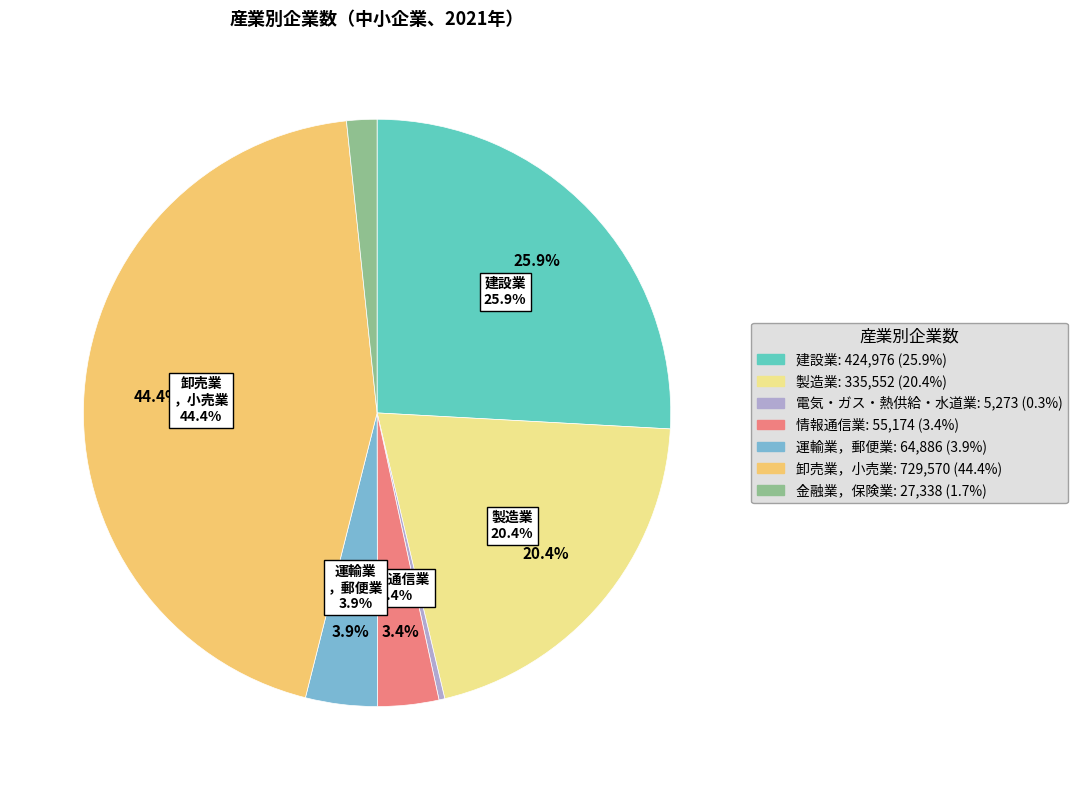

Does 製造業 represent more than half of the total?

No